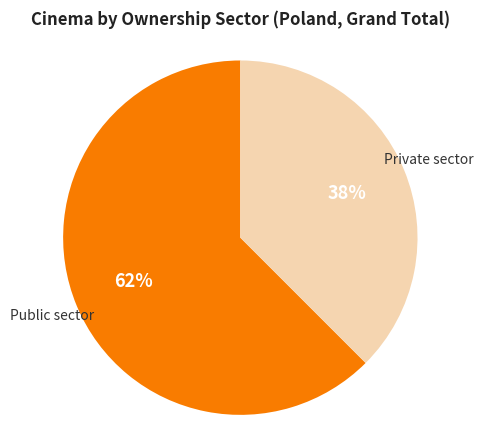

To the nearest percent, what is the average slice percentage?

50%